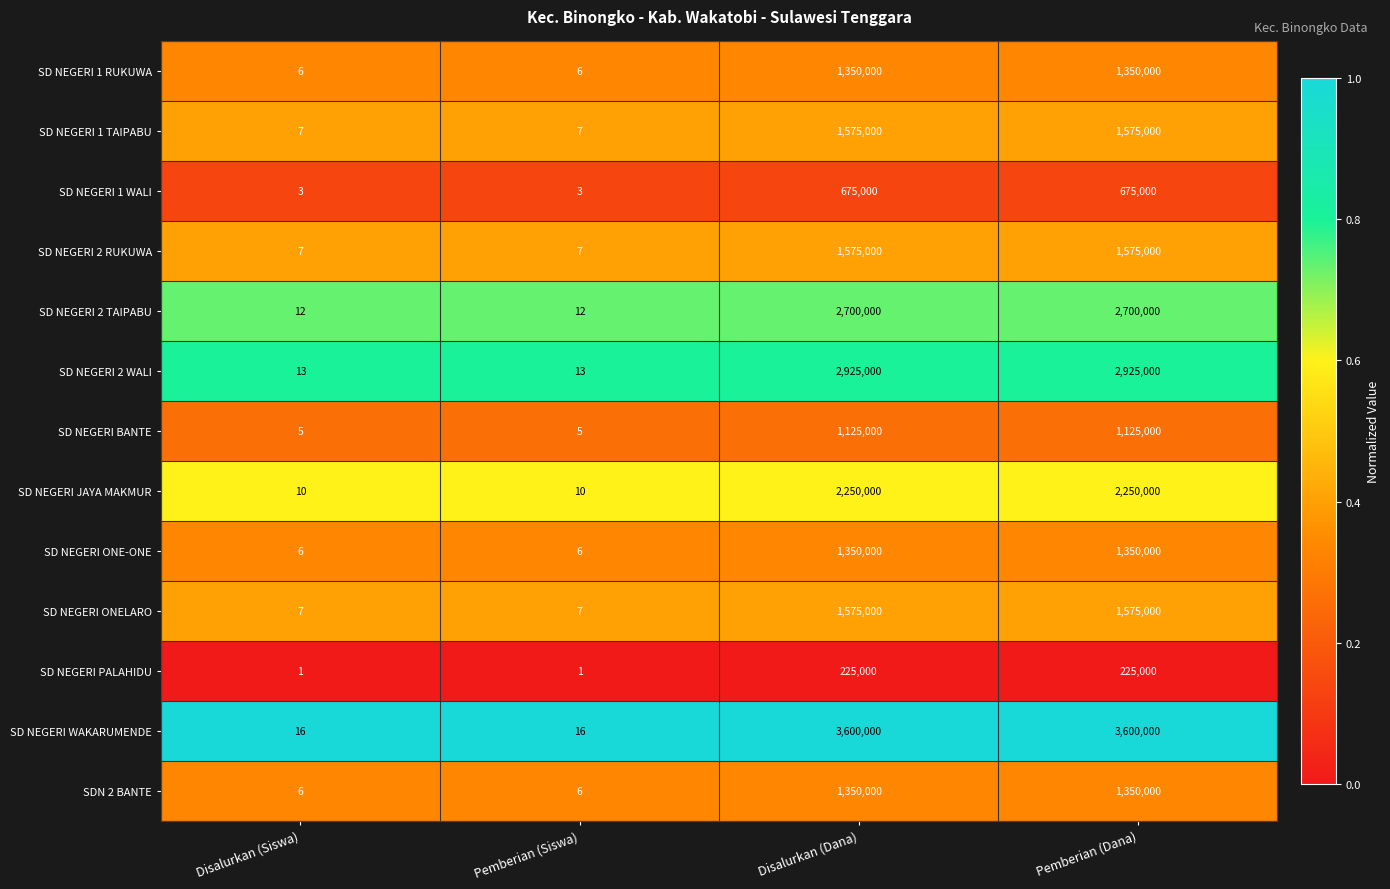

What value does the SD NEGERI 2 WALI series have at Pemberian (Dana)?

2925000